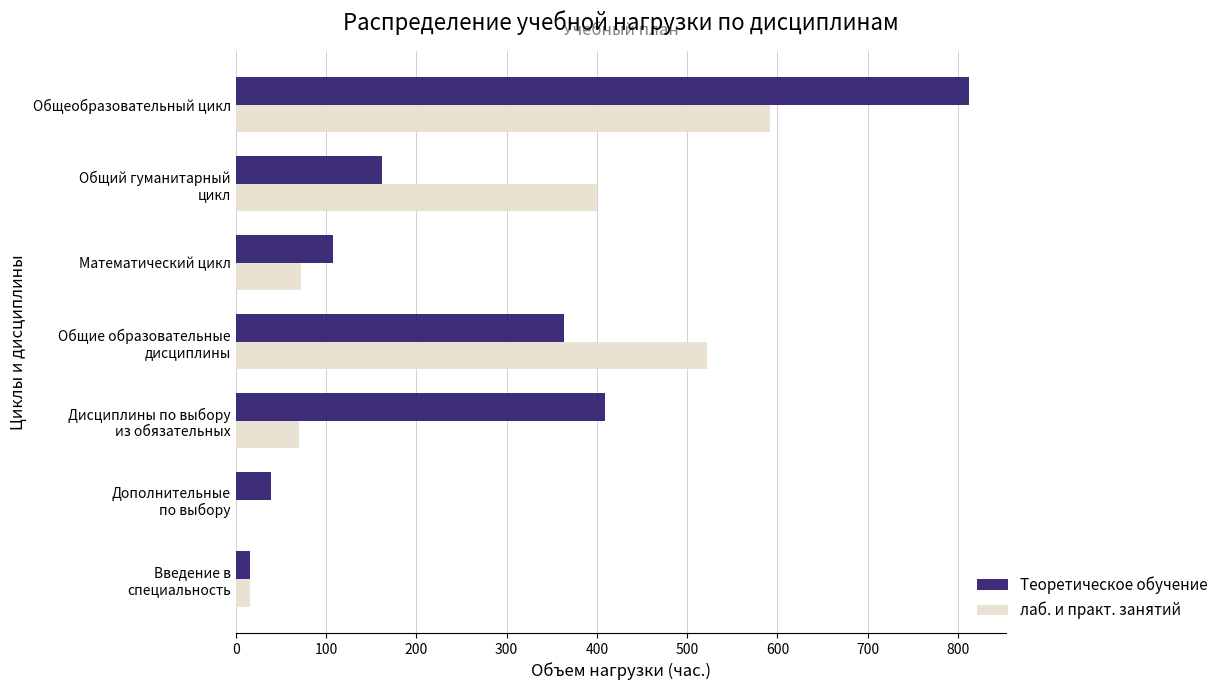

The value of Теоретическое обучение at Общеобразовательный цикл is 1249. True or false?

False